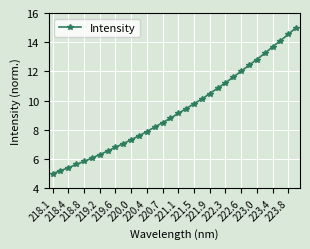

Reading left to right, transcribe all the data shown in this chart.

5.0	5.2	5.4	5.6	5.8	6.1	6.3	6.5	6.8	7.1	7.3	7.6	7.9	8.2	8.5	8.8	9.1	9.5	9.8	10.1	10.5	10.8	11.2	11.6	12.0	12.4	12.8	13.2	13.7	14.1	14.5	15.0